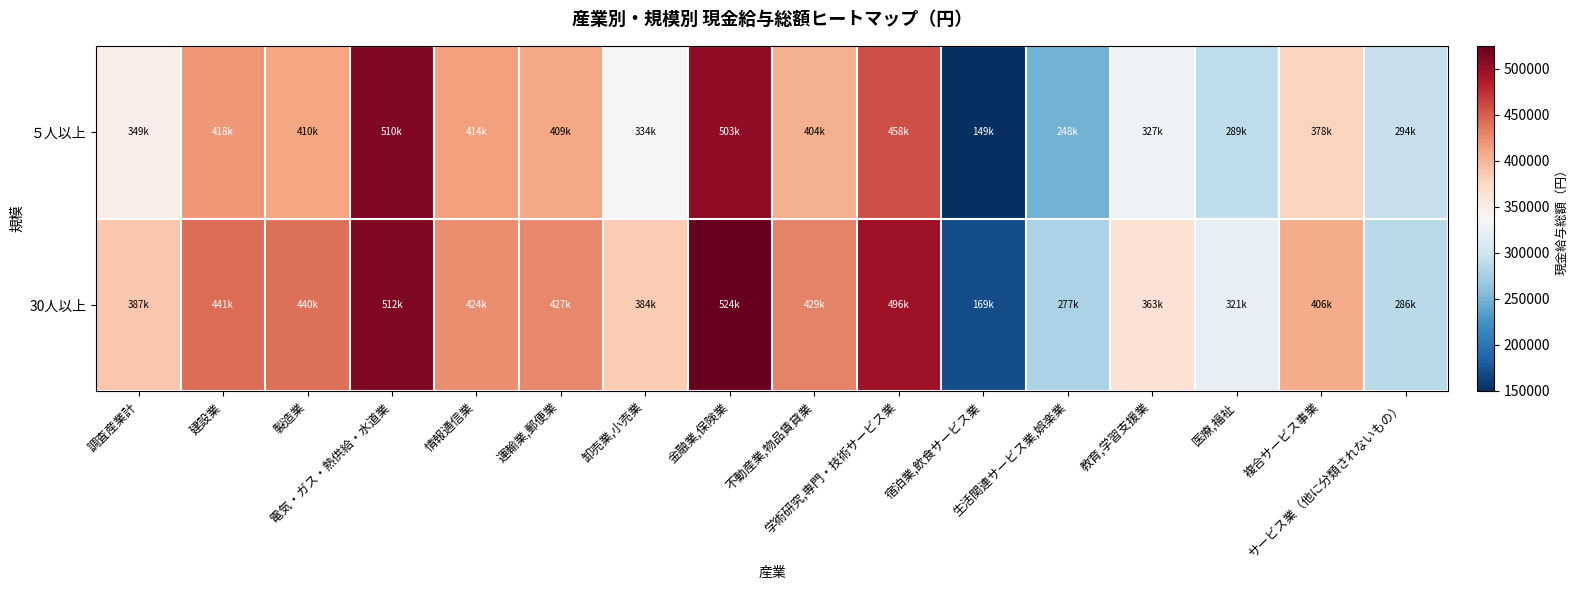

Reading right to left, extract all data points from this chart.

５人以上: サービス業（他に分類されないもの）=294087	複合サービス事業=378214	医療,福祉=289115	教育,学習支援業=327620	生活関連サービス業,娯楽業=248524	宿泊業,飲食サービス業=149194	学術研究,専門・技術サービス業=458082	不動産業,物品賃貸業=404397	金融業,保険業=503651	卸売業,小売業=334494	運輸業,郵便業=409878	情報通信業=414497	電気・ガス・熱供給・水道業=510728	製造業=410513	建設業=418272	調査産業計=349982
30人以上: サービス業（他に分類されないもの）=286667	複合サービス事業=406896	医療,福祉=321326	教育,学習支援業=363521	生活関連サービス業,娯楽業=277830	宿泊業,飲食サービス業=169806	学術研究,専門・技術サービス業=496275	不動産業,物品賃貸業=429609	金融業,保険業=524739	卸売業,小売業=384909	運輸業,郵便業=427552	情報通信業=424286	電気・ガス・熱供給・水道業=512523	製造業=440747	建設業=441735	調査産業計=387002